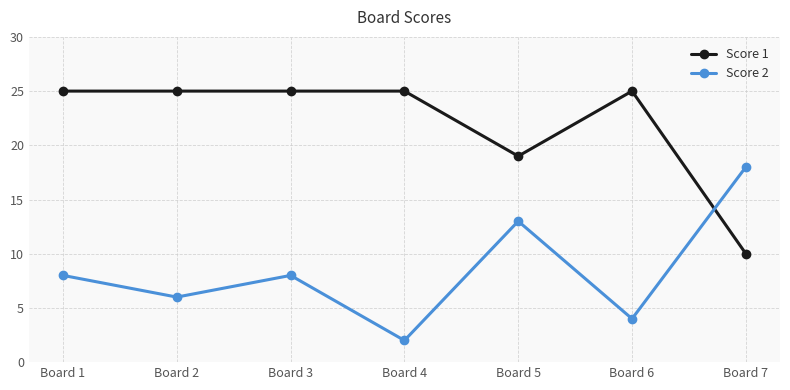

Is this an area chart (filled region under the line)?

No